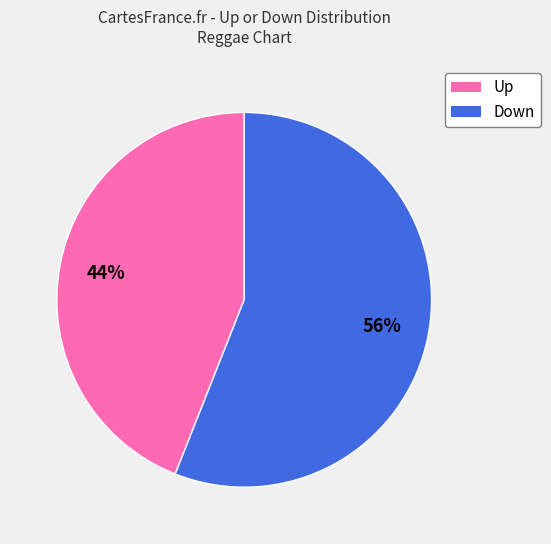

Is there a majority slice in this chart?

Yes